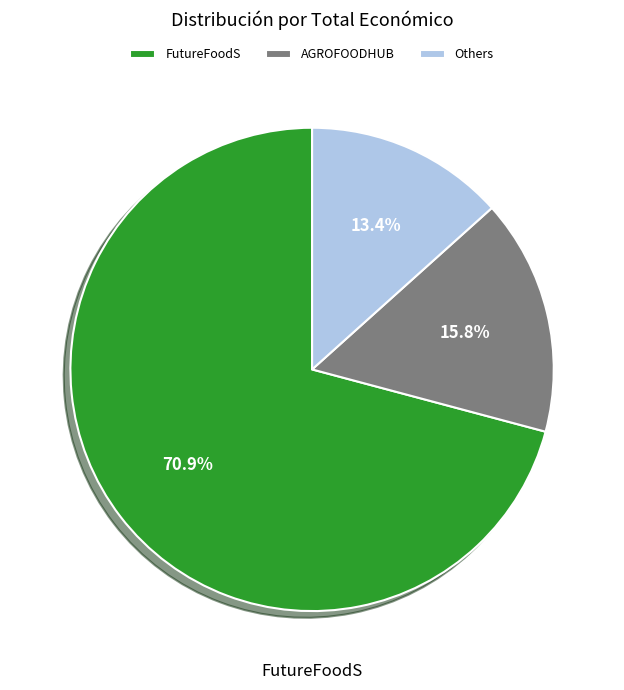

Which has a higher value, Others or AGROFOODHUB?

AGROFOODHUB